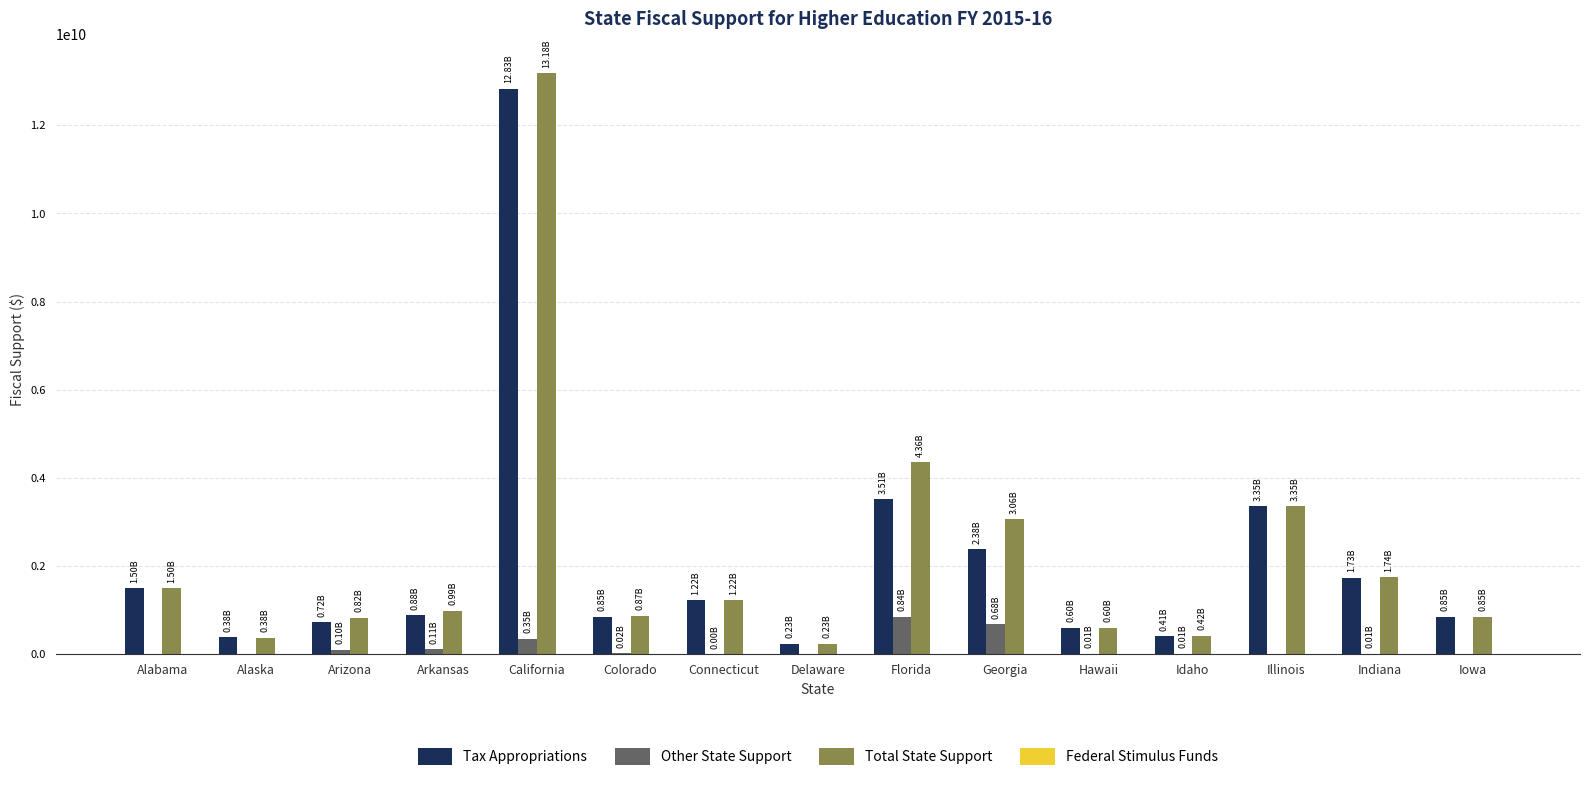

Are the bars grouped side by side (vs. stacked)?

Yes